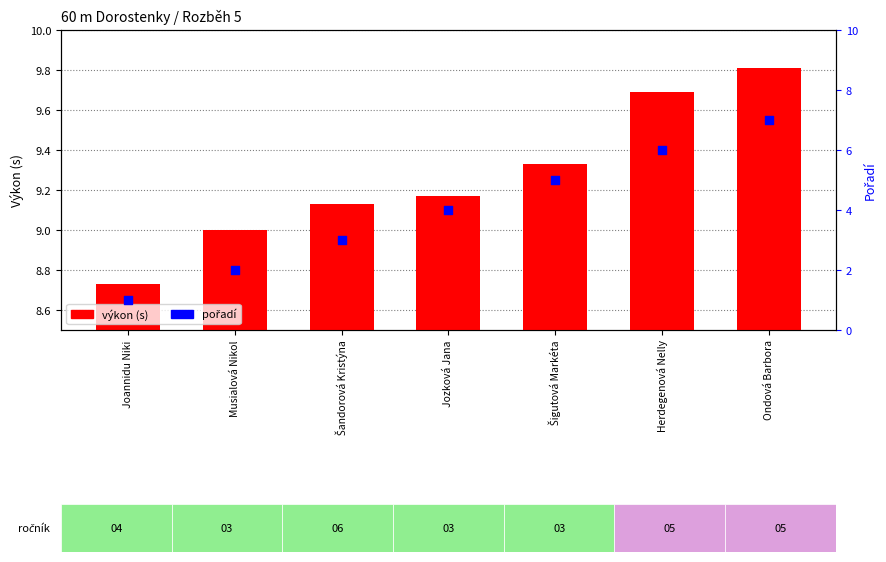

At which category is the sum across all series the highest?

Ondová Barbora